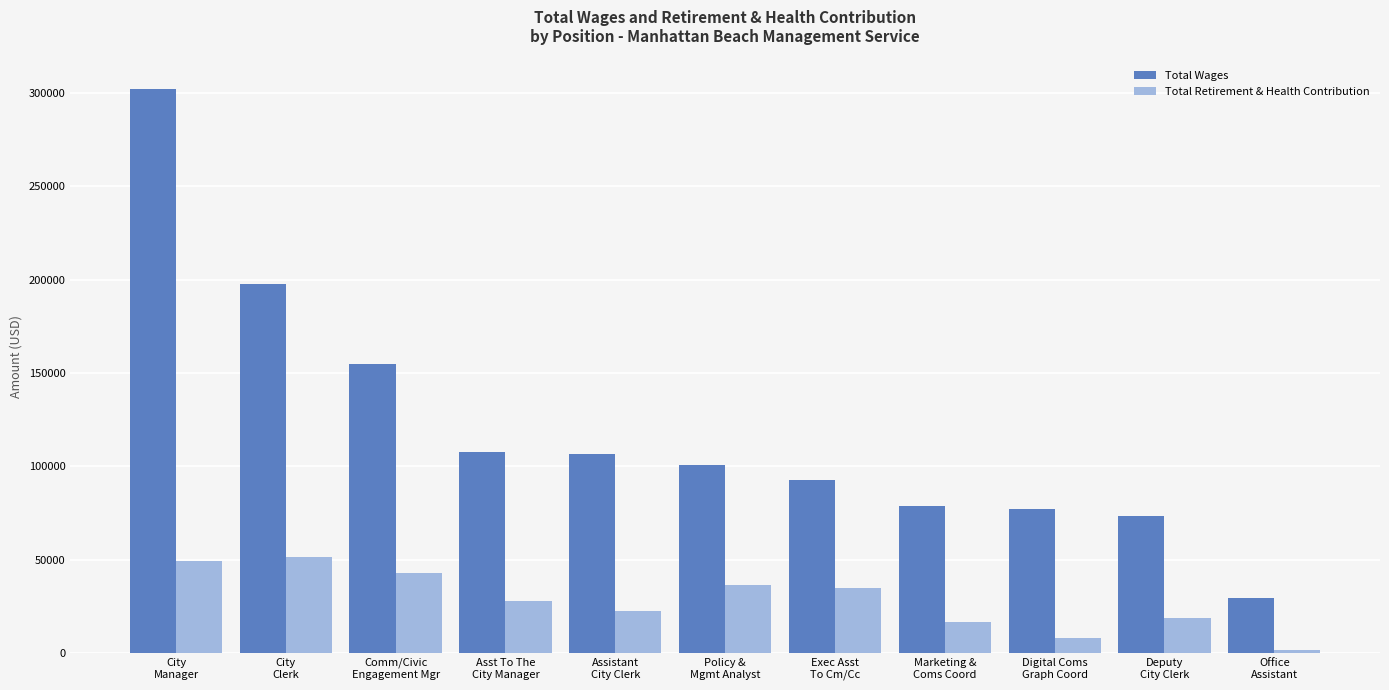

The Total Wages series shows 39724 at Digital Coms
Graph Coord. True or false?

False